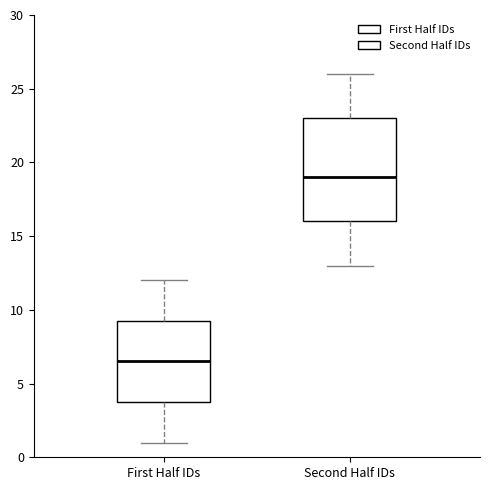

Reading left to right, read every box against the y-axis: the position of its median line, the range the box covers, and the ends of its whiskers. The values are not printed on the chart, so give them approximately, as read against the axis.

First Half IDs: median 6.5, box 4.0 to 9.5, whiskers 1.0 to 12.0
Second Half IDs: median 19.0, box 16.0 to 23.0, whiskers 13.0 to 26.0